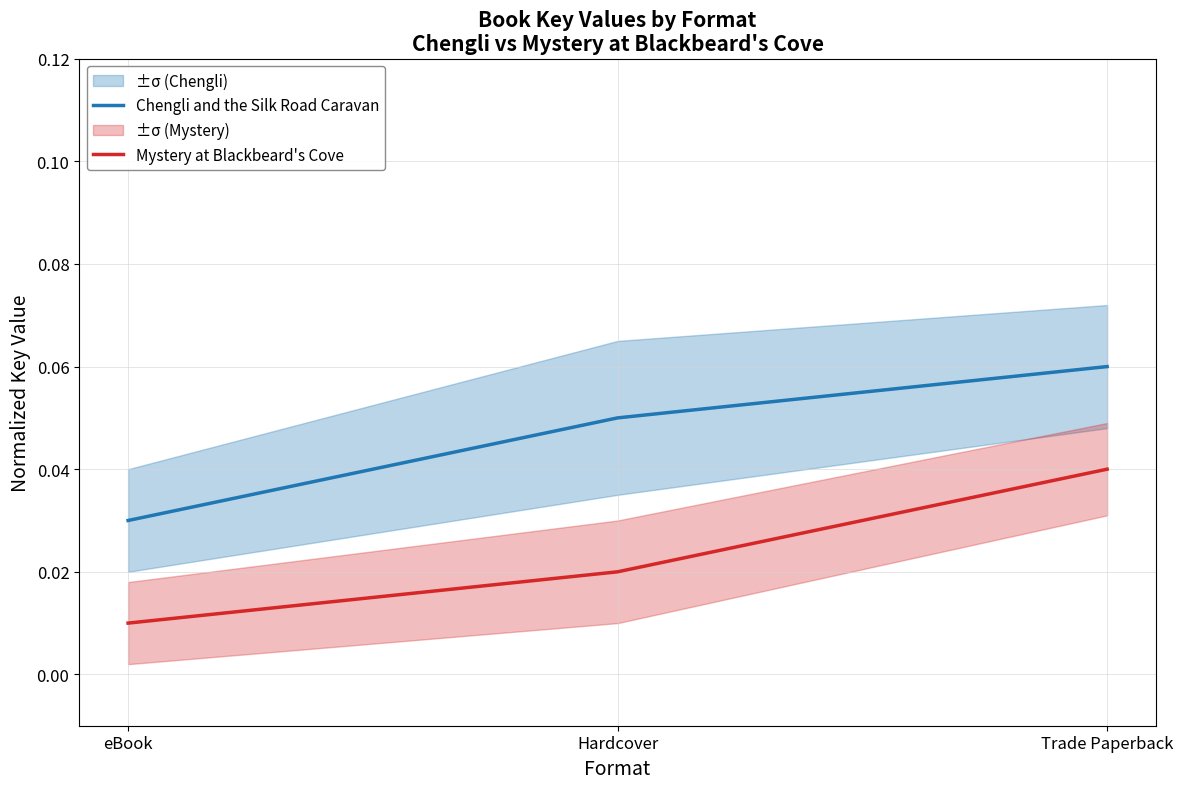

How many series are shown in this chart?

2